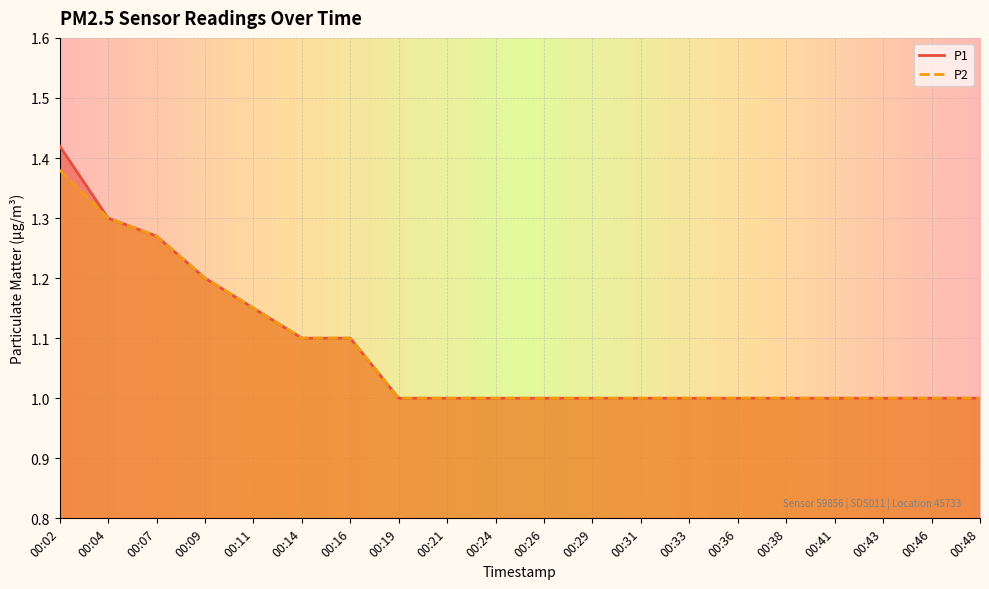

Reading right to left, extract all data points from this chart.

P1: 00:48=1.0	00:46=1.0	00:43=1.0	00:41=1.0	00:38=1.0	00:36=1.0	00:33=1.0	00:31=1.0	00:29=1.0	00:26=1.0	00:24=1.0	00:21=1.0	00:19=1.0	00:16=1.1	00:14=1.1	00:11=1.1	00:09=1.2	00:07=1.3	00:04=1.3	00:02=1.4
P2: 00:48=1.0	00:46=1.0	00:43=1.0	00:41=1.0	00:38=1.0	00:36=1.0	00:33=1.0	00:31=1.0	00:29=1.0	00:26=1.0	00:24=1.0	00:21=1.0	00:19=1.0	00:16=1.1	00:14=1.1	00:11=1.1	00:09=1.2	00:07=1.3	00:04=1.3	00:02=1.4